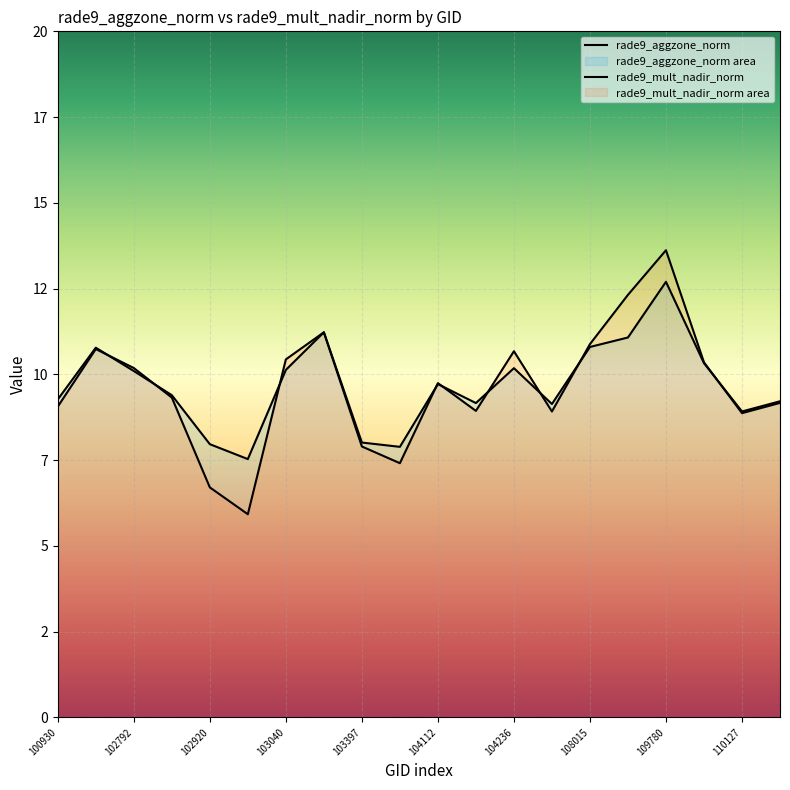

Reading left to right, list all the values displayed in this chart.

rade9_aggzone_norm: 9.3	10.8	10.1	9.4	8.0	7.5	10.1	11.2	8.0	7.9	9.7	9.2	10.2	9.1	10.8	11.1	12.7	10.3	8.9	9.2
rade9_mult_nadir_norm: 9.1	10.7	10.2	9.3	6.7	5.9	10.4	11.2	7.9	7.4	9.7	8.9	10.7	8.9	10.9	12.3	13.6	10.3	8.9	9.2